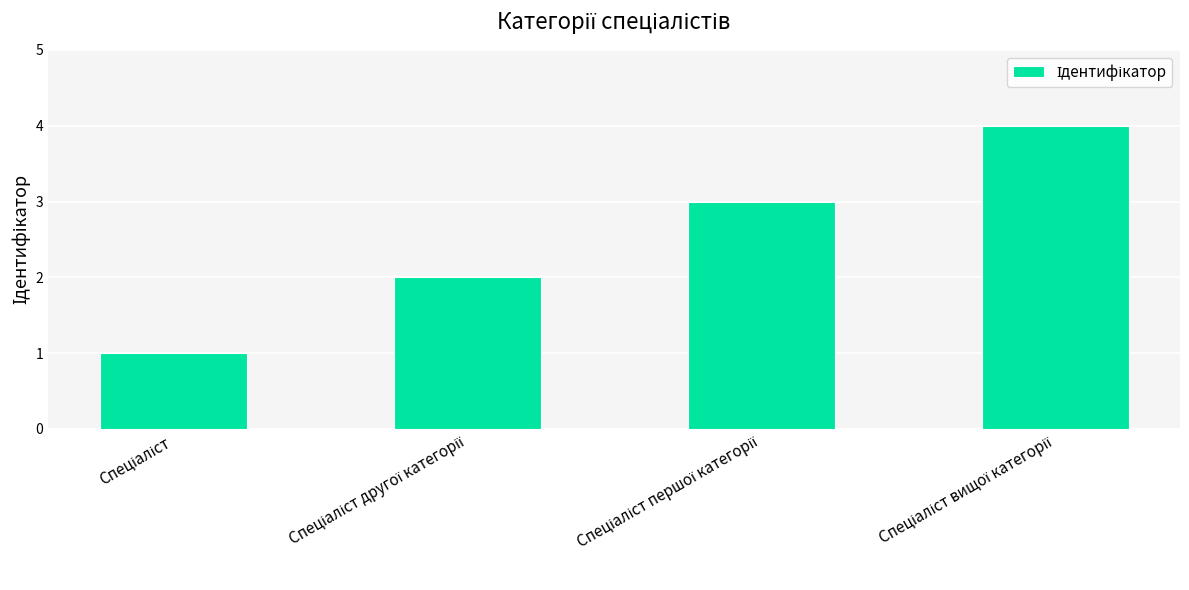

What is the difference between the maximum and minimum values?

3